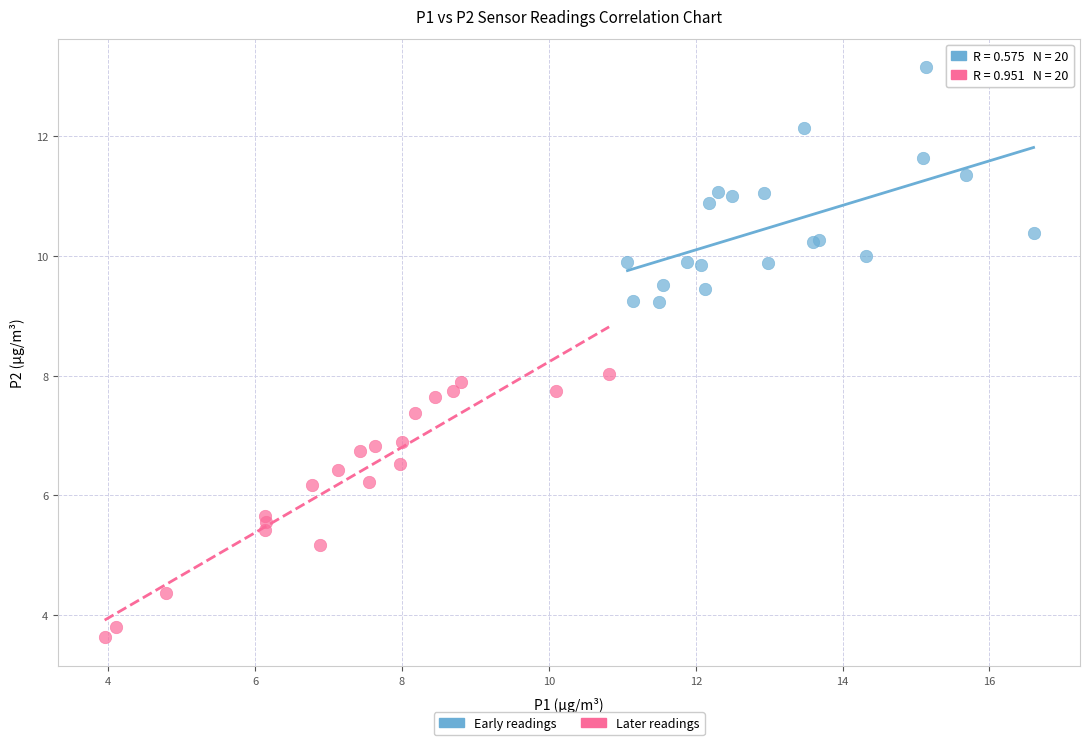

What are all the series names shown in the legend?

Early readings, Later readings